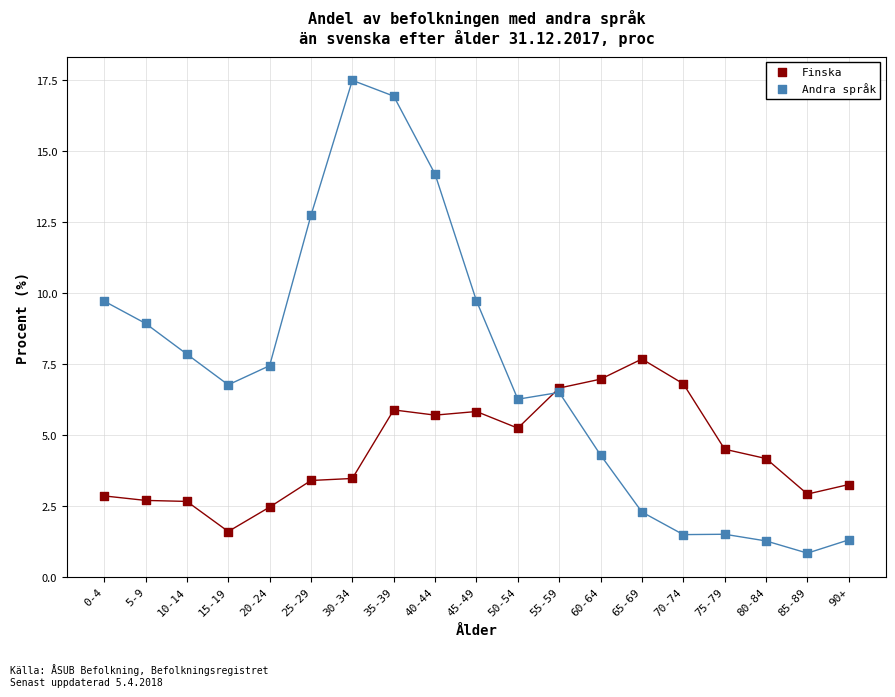

Which series has the widest spread of Y values?

Andra språk